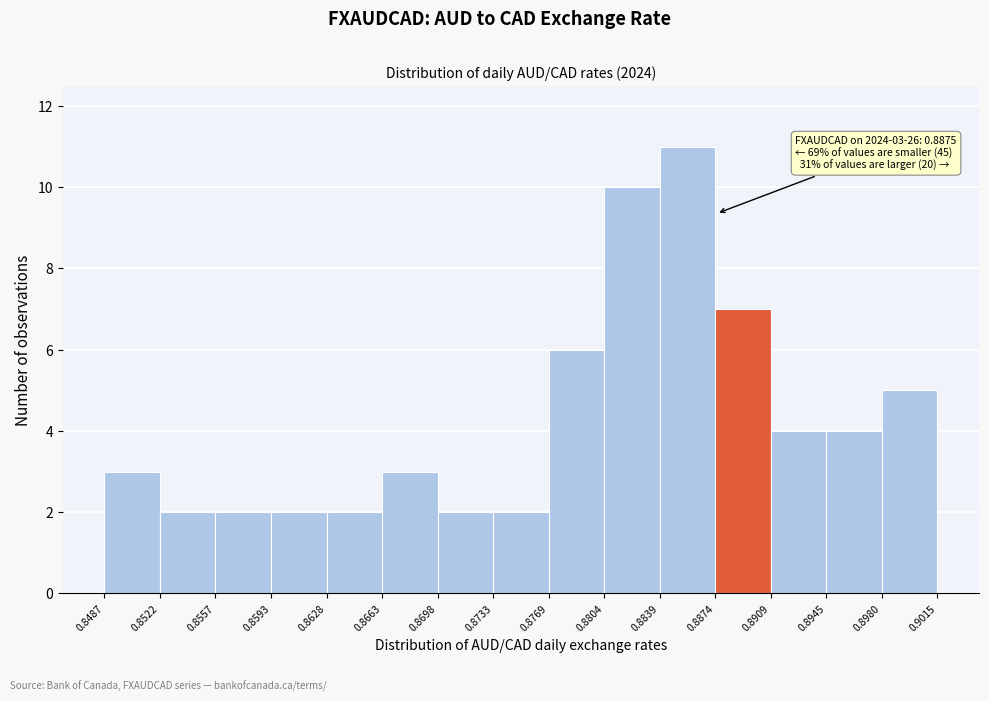

Which range on the x-axis has the tallest bar?

0.8839 to 0.8874